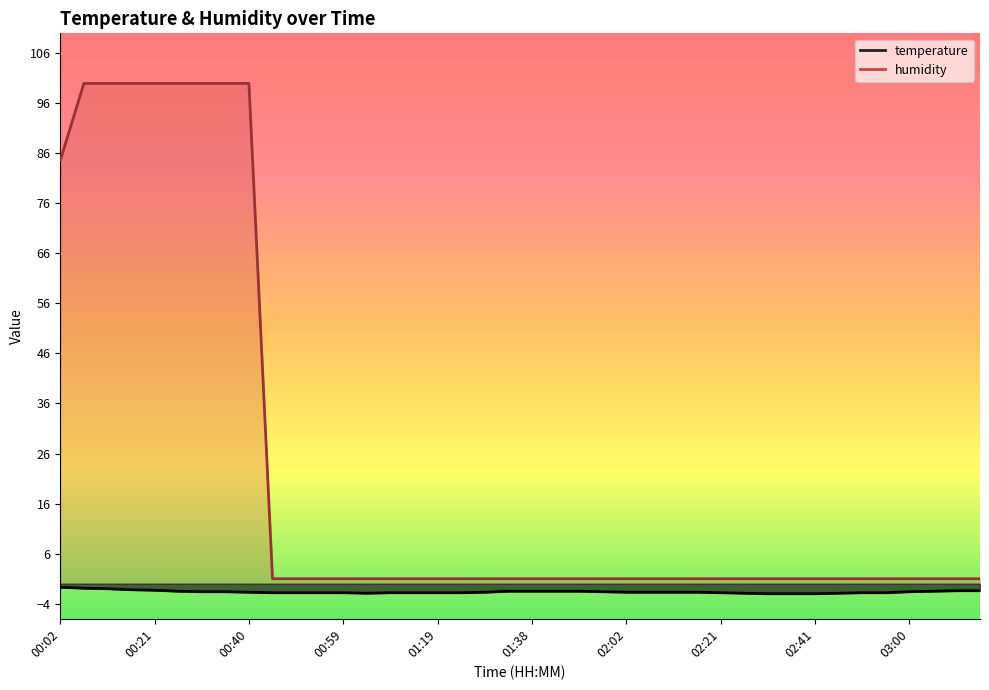

Reading left to right, list all the values displayed in this chart.

temperature: 00:02=-0.7	00:07=-0.9	00:11=-1.0	00:16=-1.2	00:21=-1.3	00:26=-1.5	00:30=-1.6	00:35=-1.6	00:40=-1.7	00:45=-1.8	00:50=-1.8	00:55=-1.8	00:59=-1.8	01:04=-1.9	01:09=-1.8	01:14=-1.8	01:19=-1.8	01:23=-1.8	01:28=-1.7	01:33=-1.5	01:38=-1.5	01:48=-1.5	01:52=-1.5	01:57=-1.6	02:02=-1.7	02:07=-1.7	02:12=-1.7	02:17=-1.7	02:21=-1.8	02:26=-1.9	02:31=-2.0	02:36=-2.0	02:41=-2.0	02:45=-1.9	02:50=-1.8	02:55=-1.8	03:00=-1.6	03:04=-1.5	03:09=-1.4	03:14=-1.4
humidity: 00:02=84.5	00:07=99.9	00:11=99.9	00:16=99.9	00:21=99.9	00:26=99.9	00:30=99.9	00:35=99.9	00:40=99.9	00:45=1.0	00:50=1.0	00:55=1.0	00:59=1.0	01:04=1.0	01:09=1.0	01:14=1.0	01:19=1.0	01:23=1.0	01:28=1.0	01:33=1.0	01:38=1.0	01:48=1.0	01:52=1.0	01:57=1.0	02:02=1.0	02:07=1.0	02:12=1.0	02:17=1.0	02:21=1.0	02:26=1.0	02:31=1.0	02:36=1.0	02:41=1.0	02:45=1.0	02:50=1.0	02:55=1.0	03:00=1.0	03:04=1.0	03:09=1.0	03:14=1.0